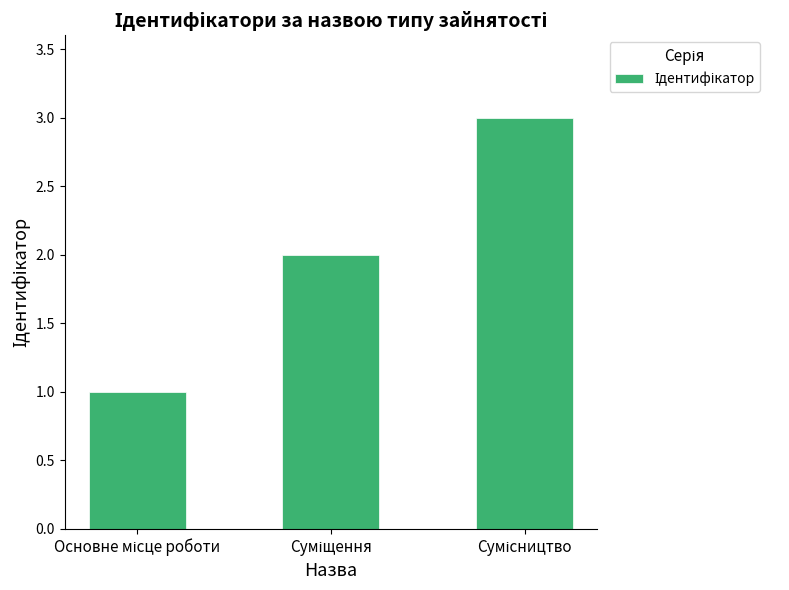

What is the maximum value shown in the chart?

3